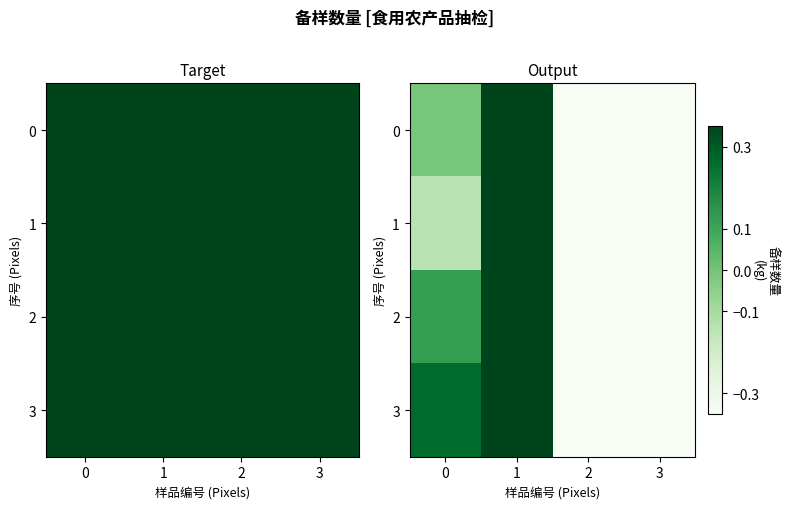

Which series has the largest range (max minus min)?

2